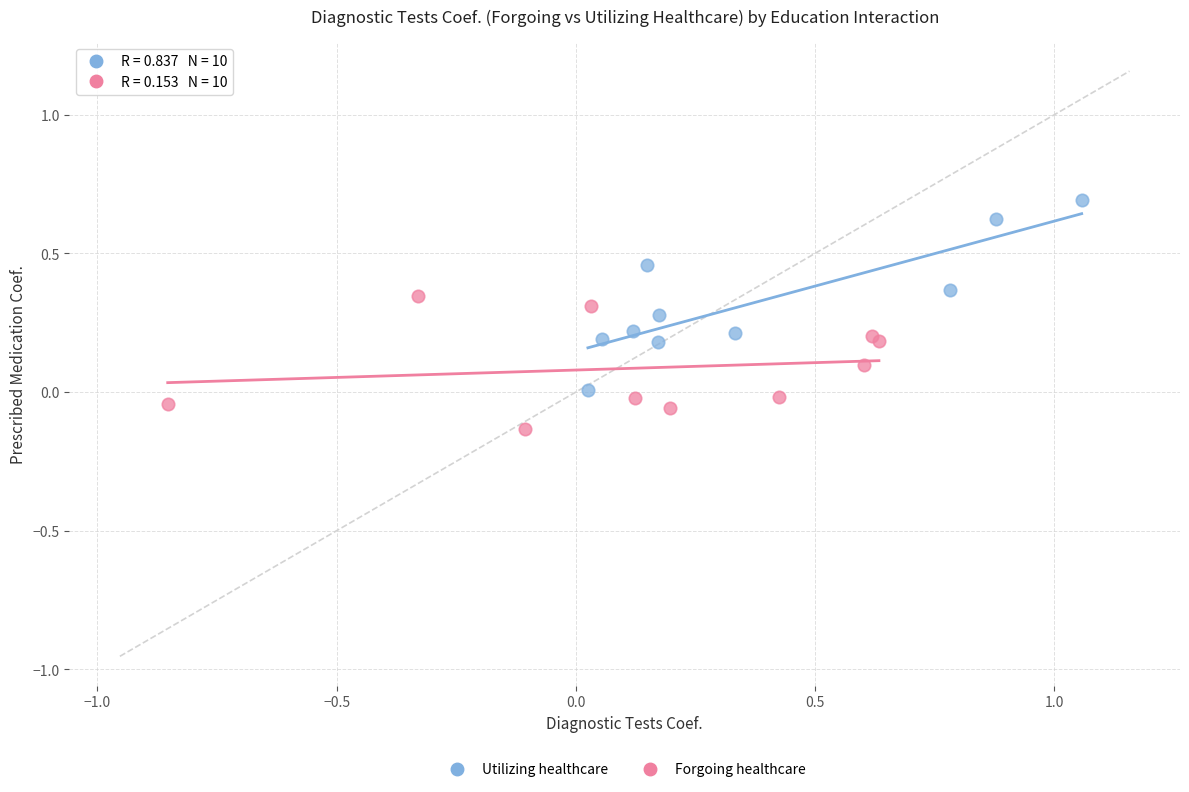

What are all the series names shown in the legend?

Utilizing healthcare, Forgoing healthcare